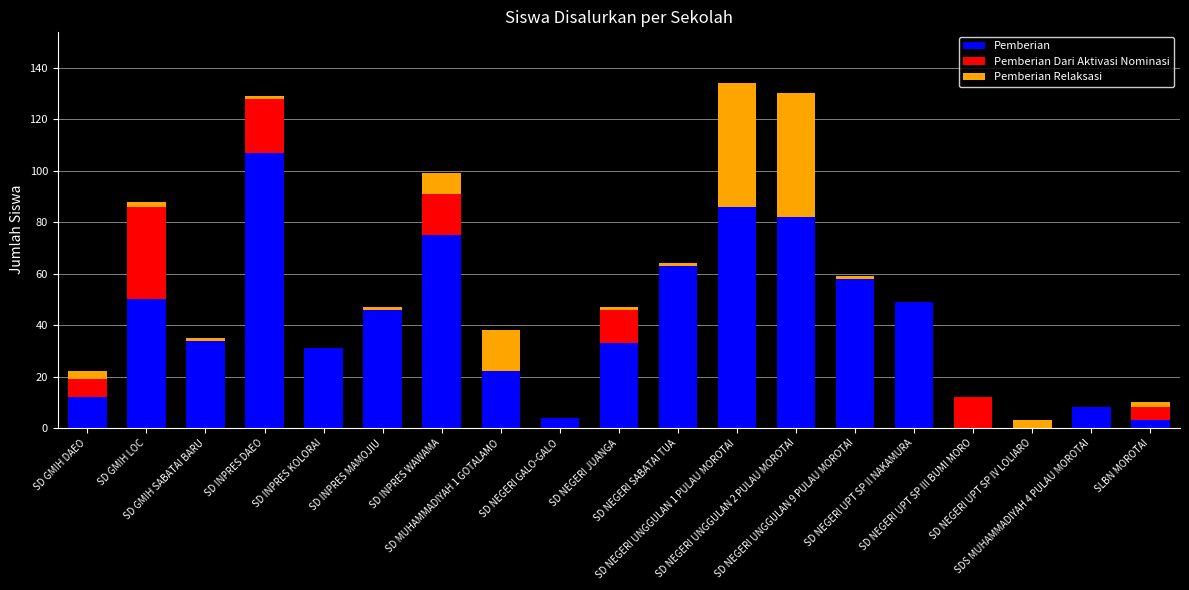

How many categories are shown in the chart?

19